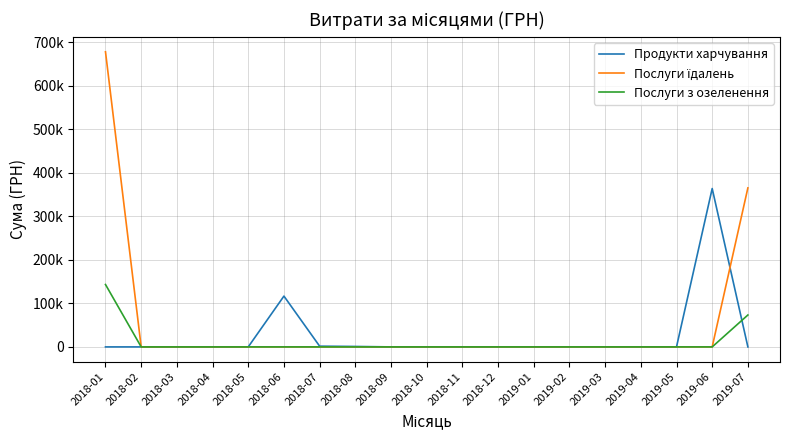

Is this an area chart (filled region under the line)?

No